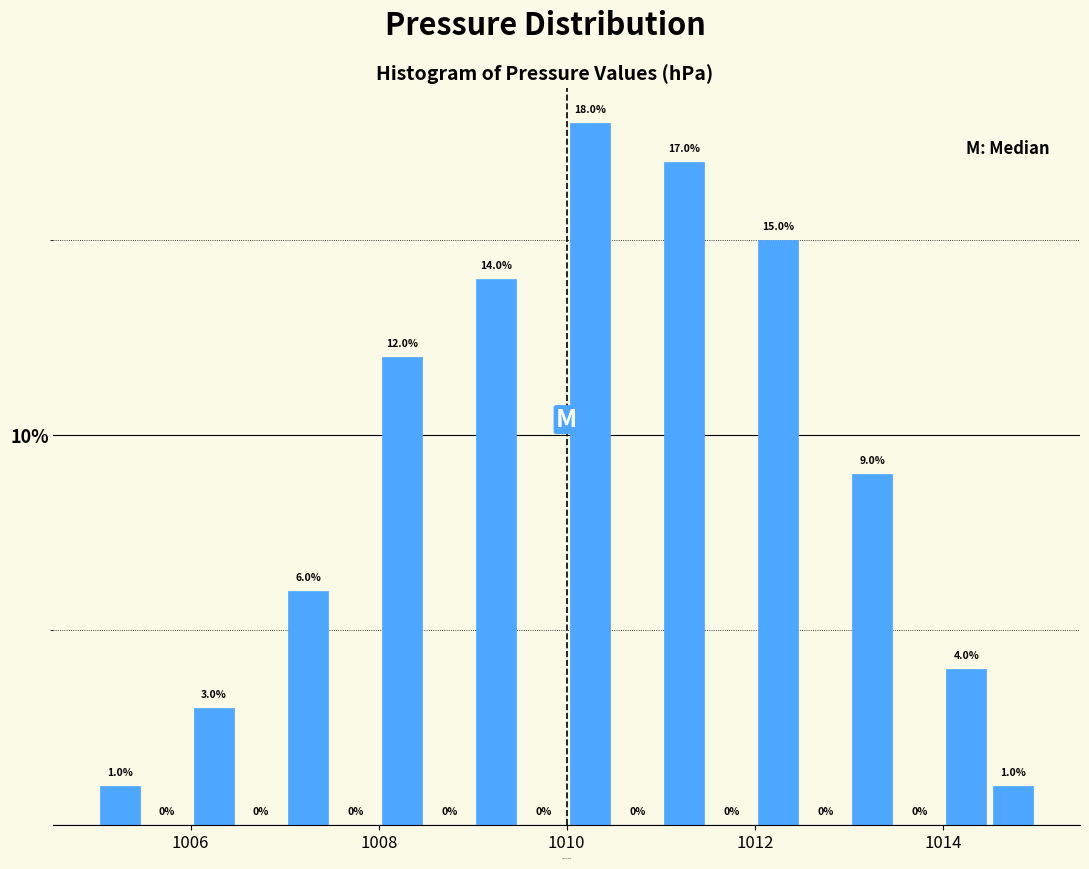

Read against the x-axis, roughly where is the centre of the tallest bar?

1010.2